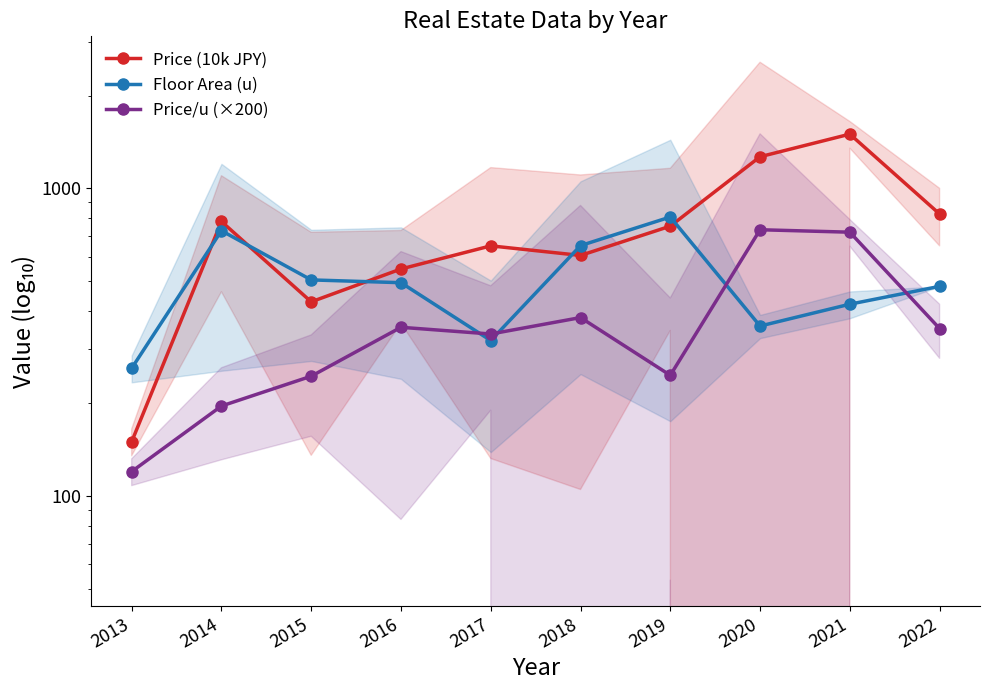

List the series in order of their peak value, highest first.

Price (10k JPY), Floor Area (u), Price/u (×200)